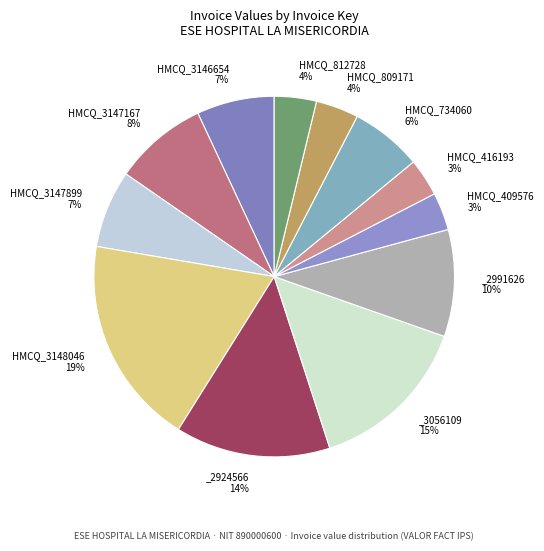

Count the number of slices in the pie.

12